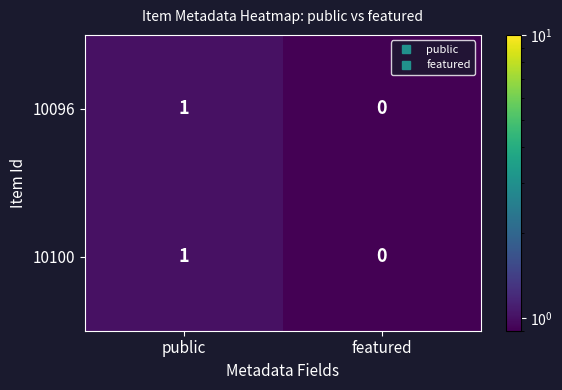

List the labels in order of 10096 value, largest first.

public, featured